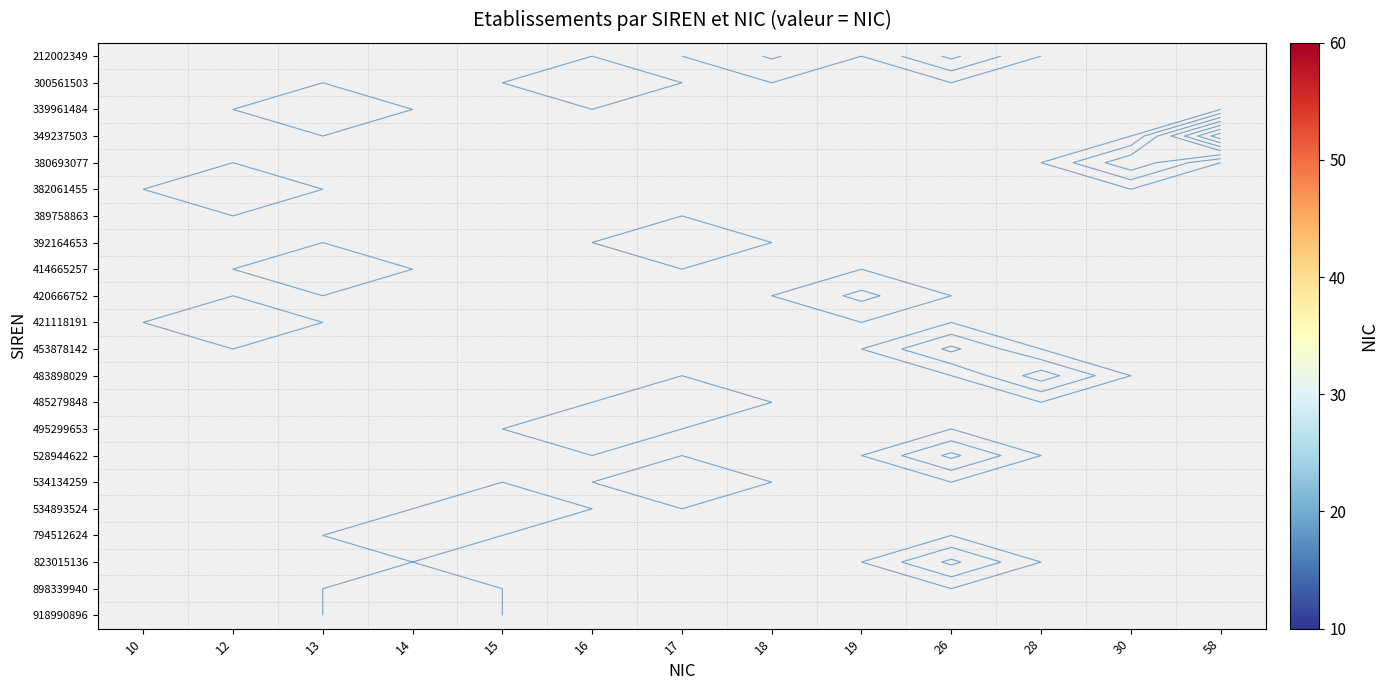

How many data points does each series have?

13